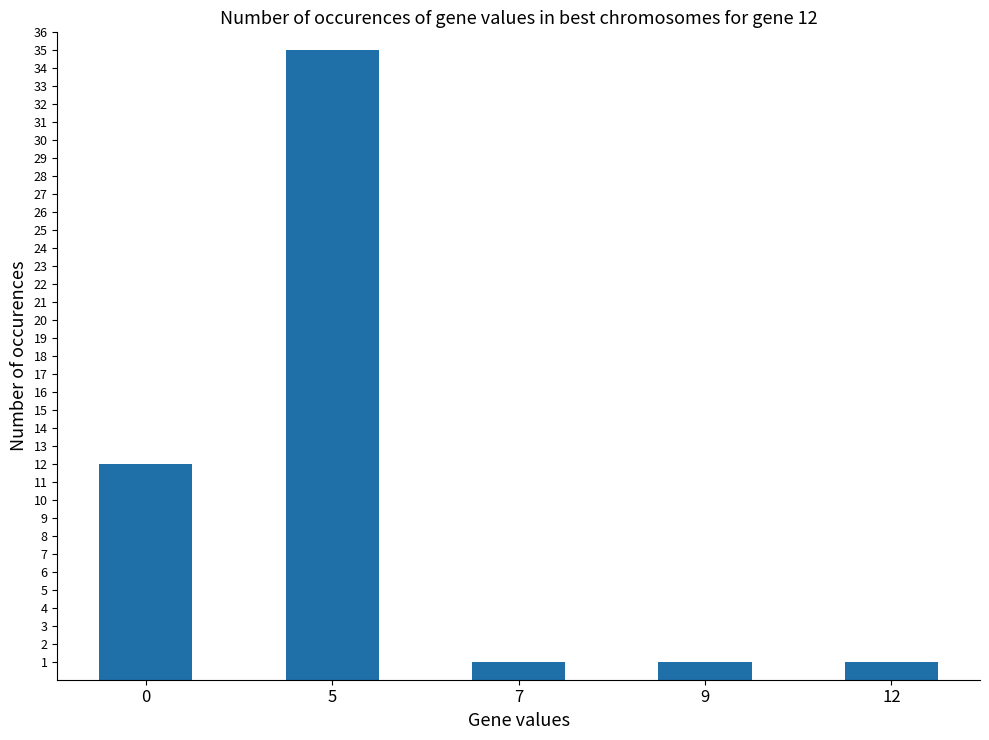

Reading left to right, what are all the values shown in this chart?

0=12	5=35	7=1	9=1	12=1